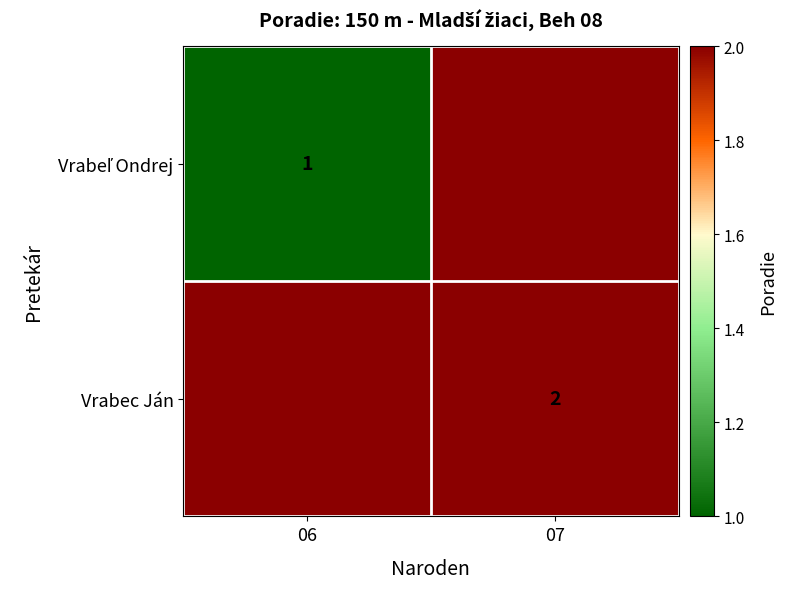

At which category does the chart reach its minimum across all series?

06